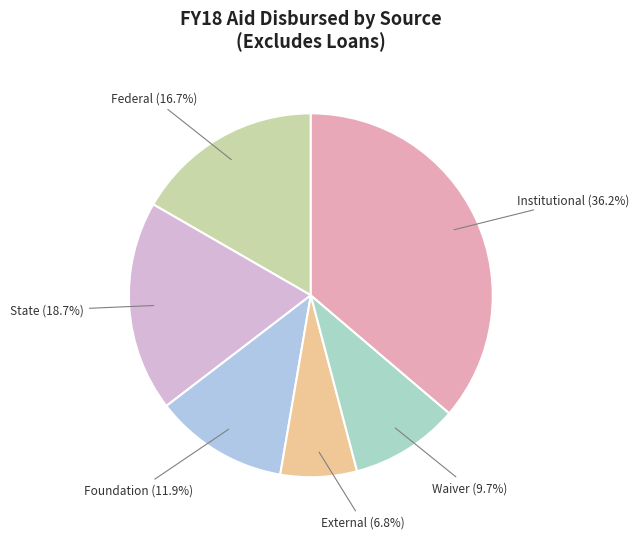

What is the largest slice in the pie chart?

Institutional